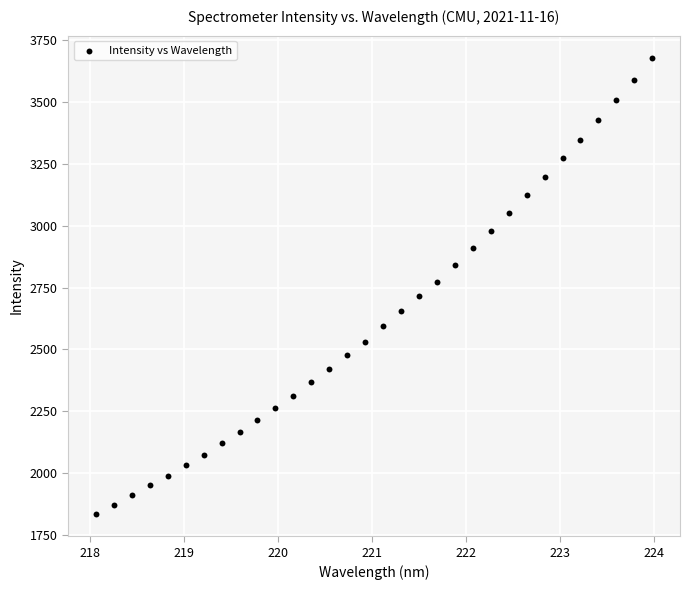

What is the range of X values (max minus min)?

5.9